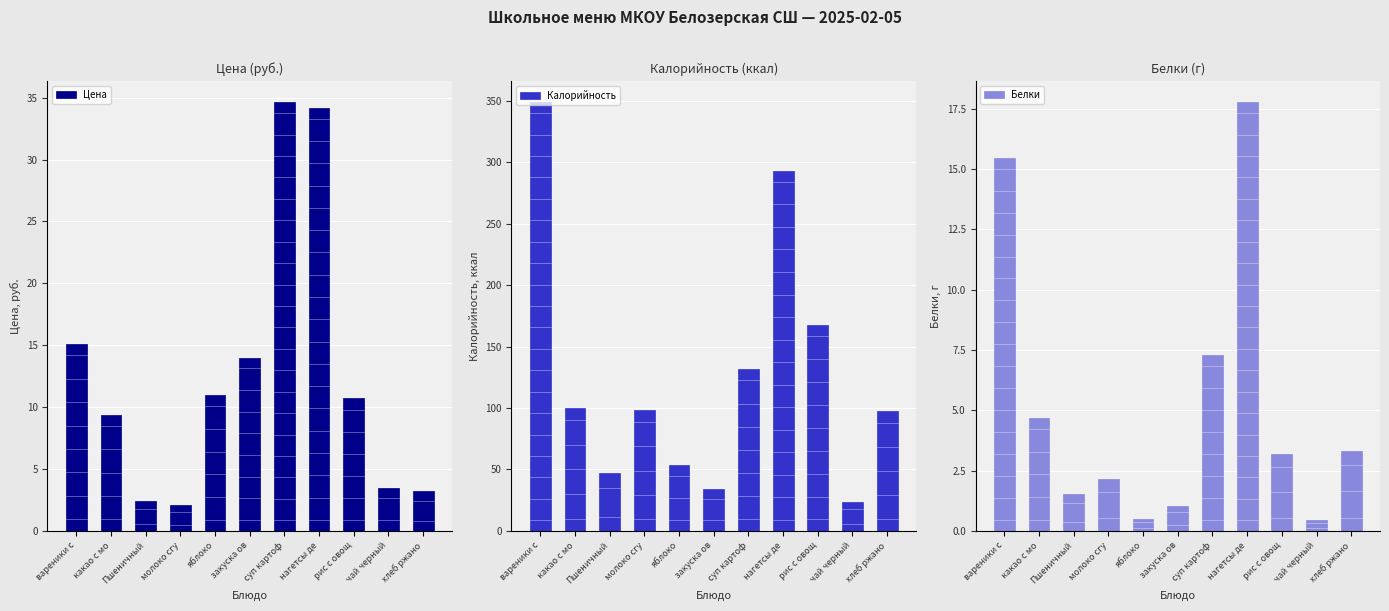

What is the difference between the Белки values at молоко сгу and чай черный?

1.7